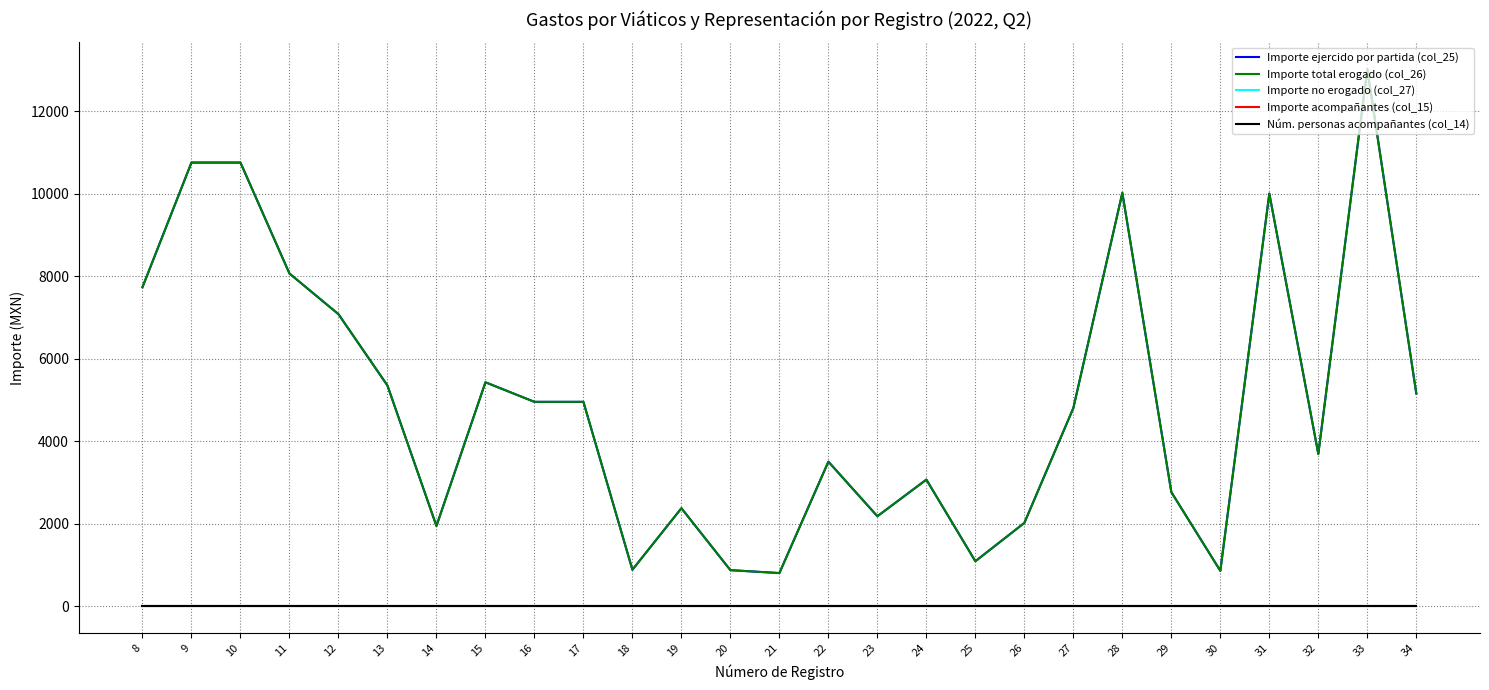

Rank the series by their maximum value, from lowest to highest.

Importe no erogado (col_27), Importe acompañantes (col_15), Núm. personas acompañantes (col_14), Importe ejercido por partida (col_25), Importe total erogado (col_26)